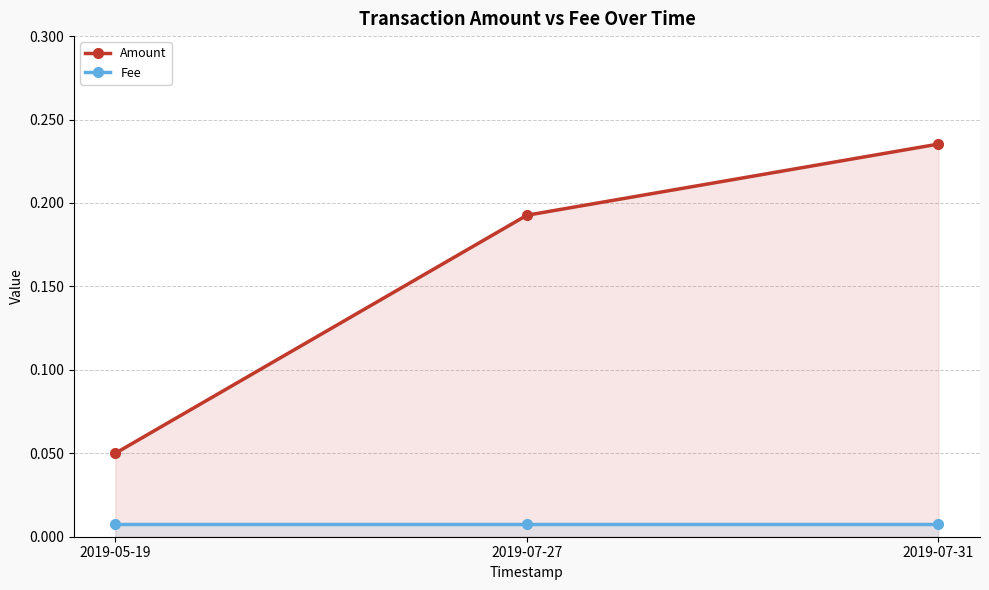

At 2019-05-19, list the series in order from smallest to largest.

Fee, Amount